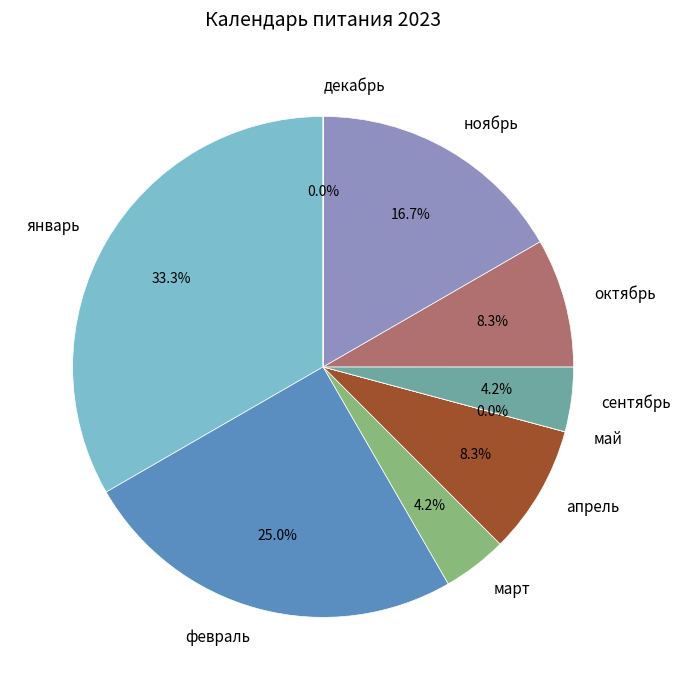

To the nearest percent, what percentage of the pie is январь?

33%